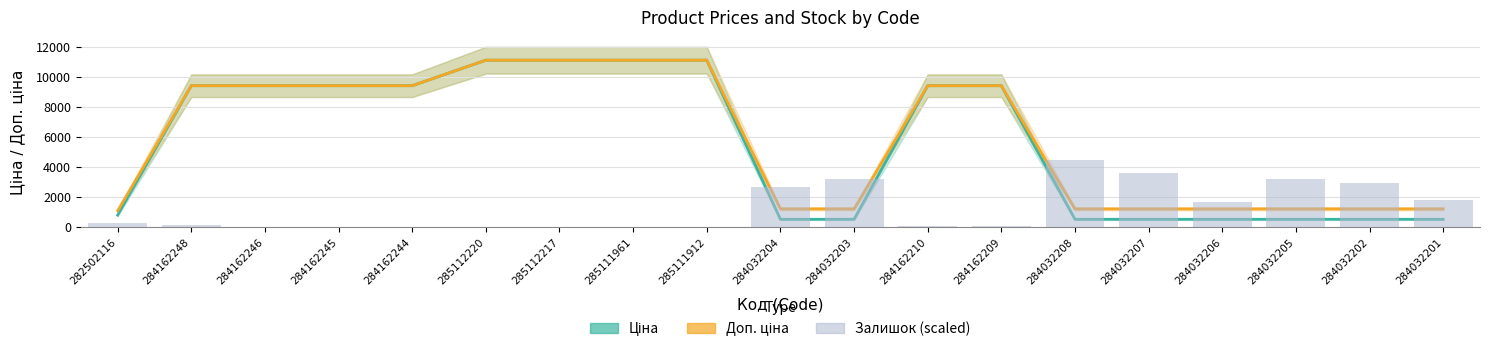

Does the chart contain any negative values?

No